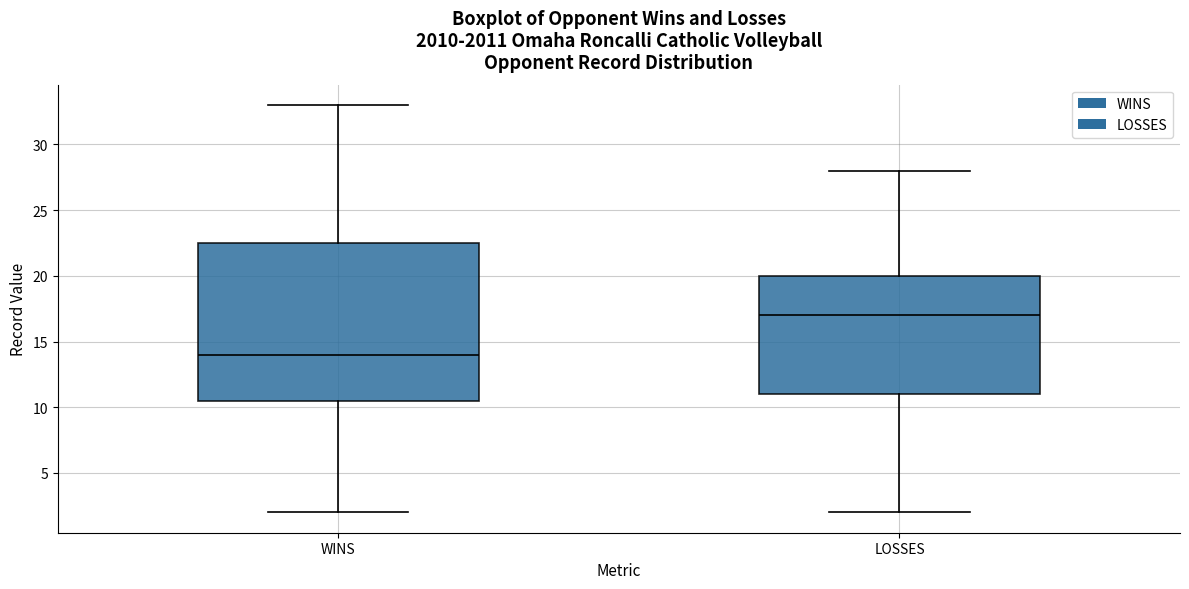

Where does the lower whisker of the box for LOSSES end on the y-axis? The values are not printed on the chart, so give them approximately, as read against the axis.

2.0